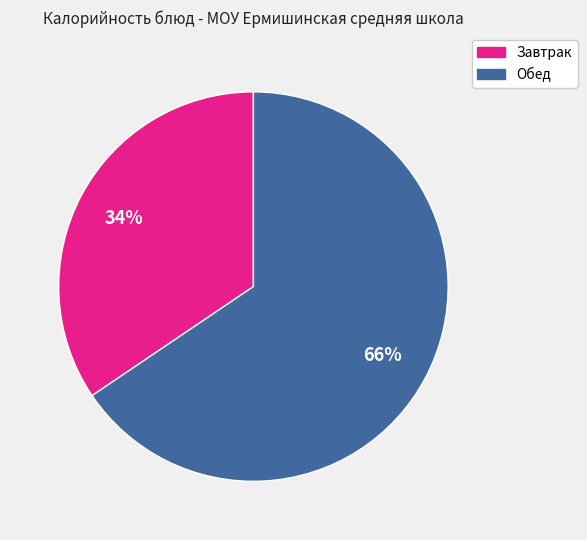

Is there any slice that represents more than half of the pie?

Yes